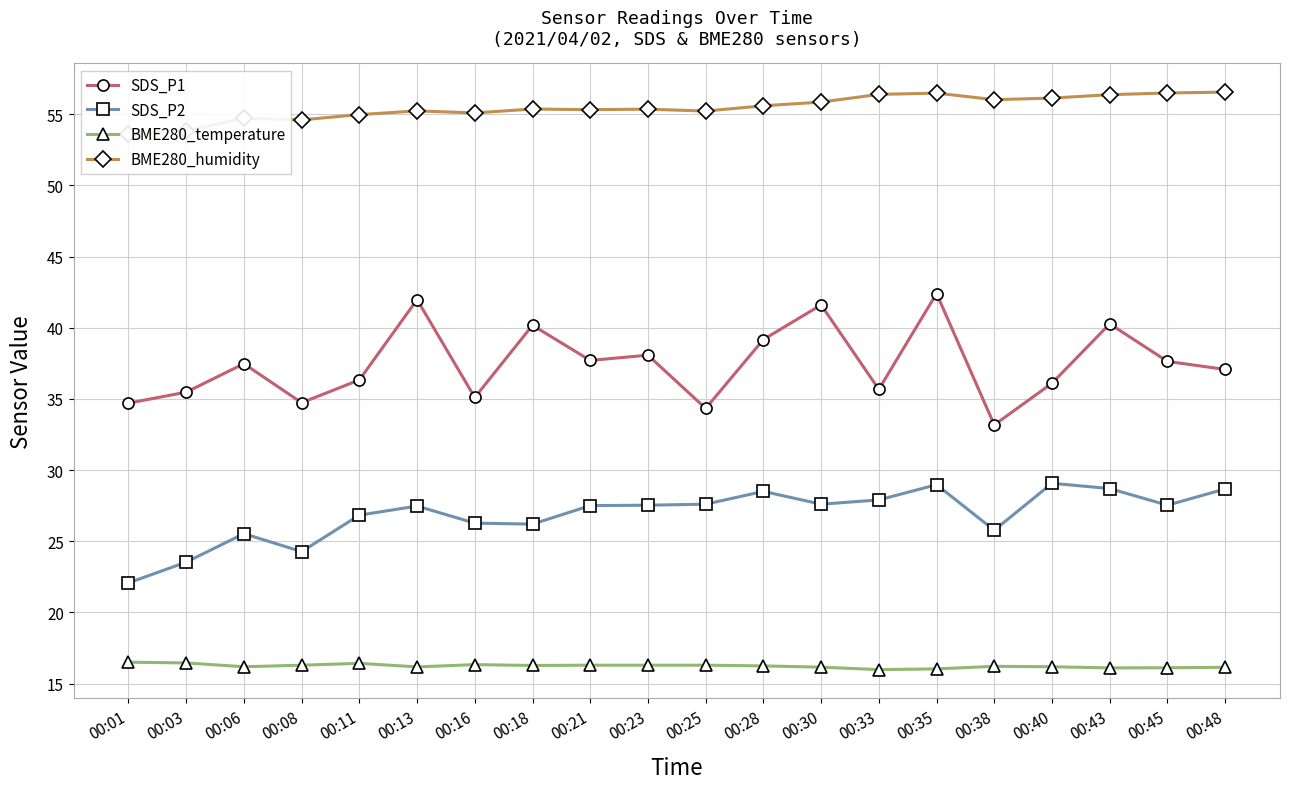

At which category is the sum across all series the highest?

00:35